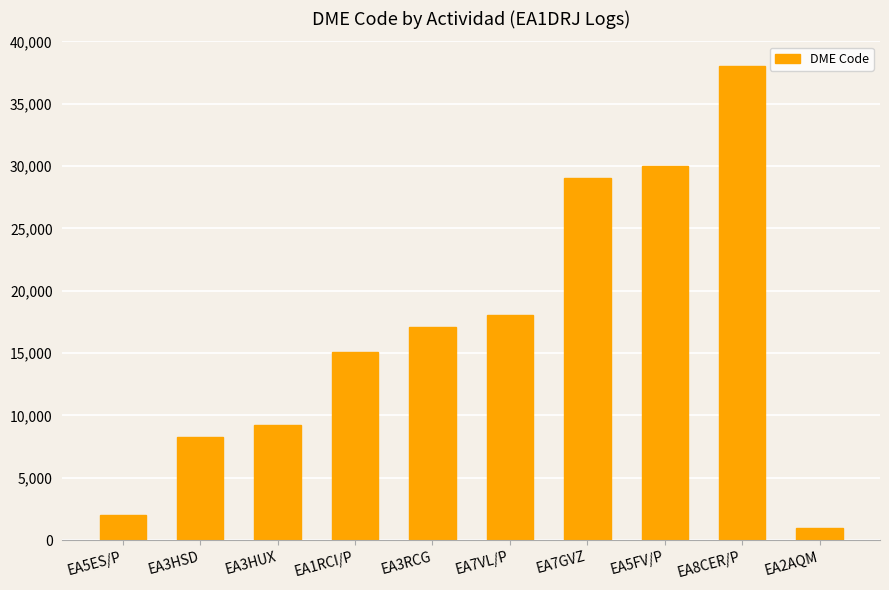

Reading left to right, what are all the values shown in this chart?

EA5ES/P=2037	EA3HSD=8283	EA3HUX=9214	EA1RCI/P=15073	EA3RCG=17054	EA7VL/P=18061	EA7GVZ=29072	EA5FV/P=30012	EA8CER/P=38047	EA2AQM=1004